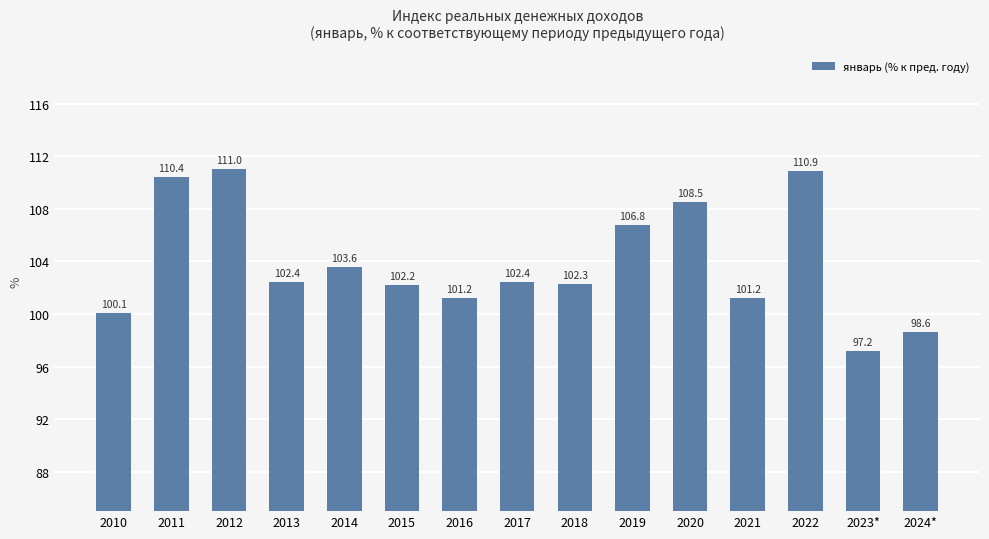

What is the average value?

103.9